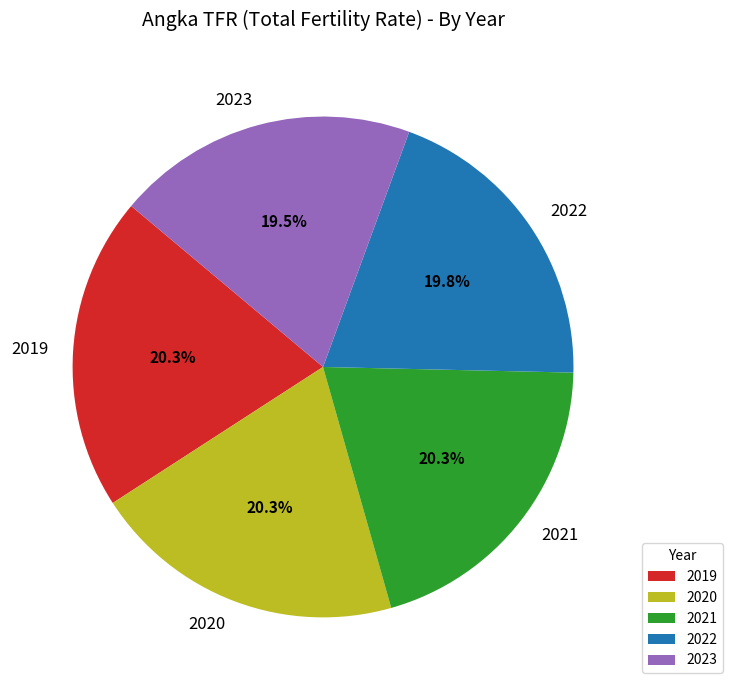

Does 2021 represent more than half of the total?

No